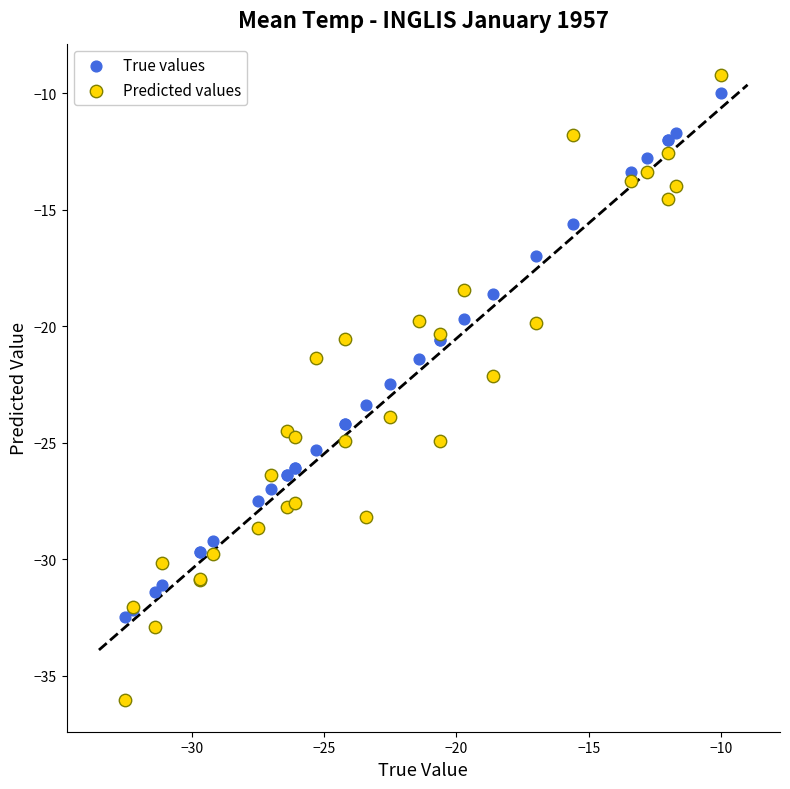

Which series has the widest spread of Y values?

Predicted values